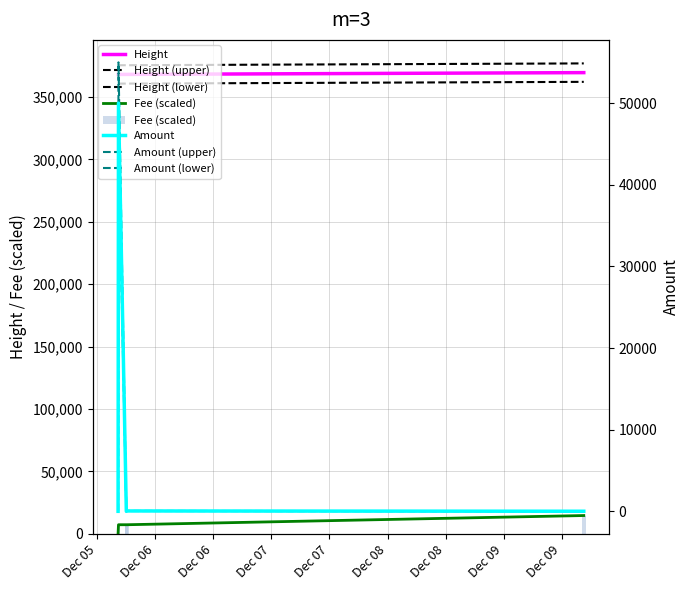

At which category is the sum across all series the highest?

2021-12-05 16:22:55